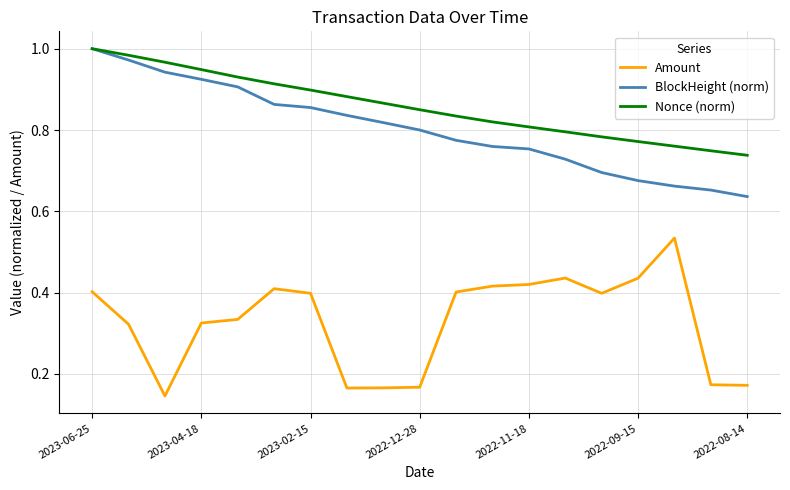

True or false: Nonce (norm) and Amount cross at least once.

False